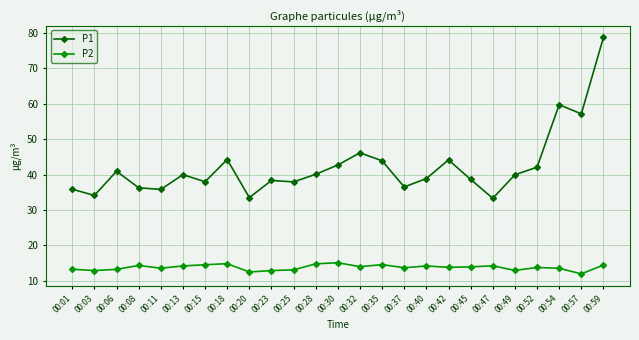

List the series in order of their peak value, highest first.

P1, P2